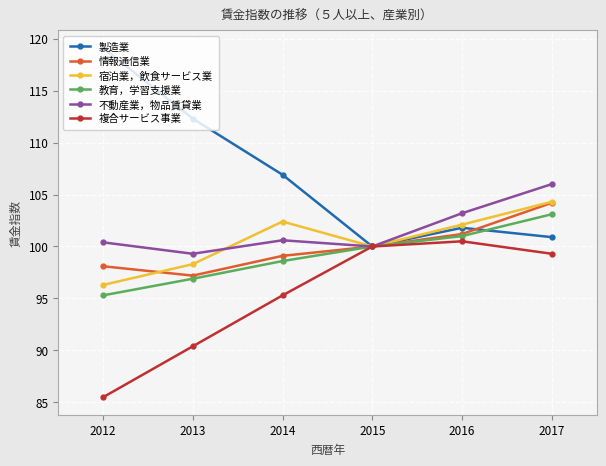

What is the difference between the highest and lowest values at 2017?

6.7